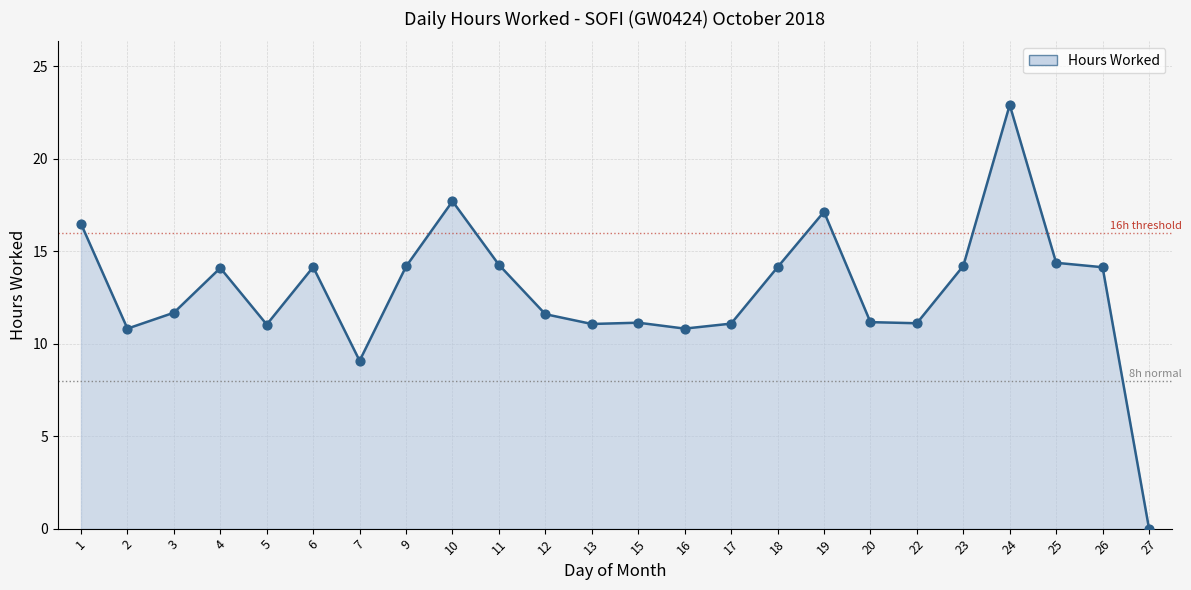

Approximately how many times larger is the value at 20 compared to 11?

0.8